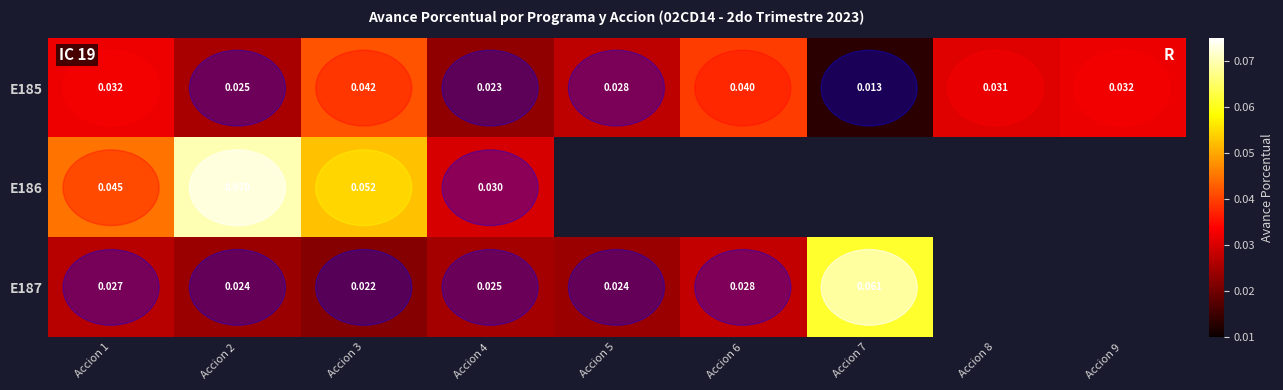

At which category is the sum across all series the highest?

Accion 2